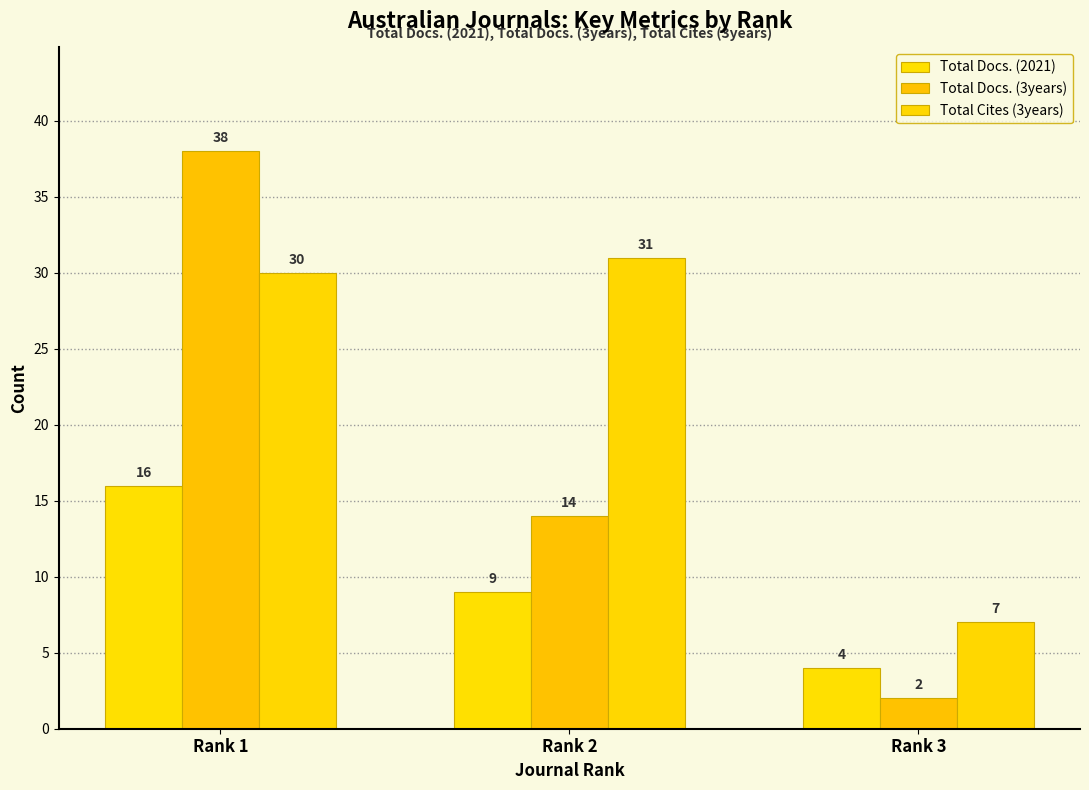

List the labels in order of Total Cites (3years) value, smallest first.

Rank 3, Rank 1, Rank 2